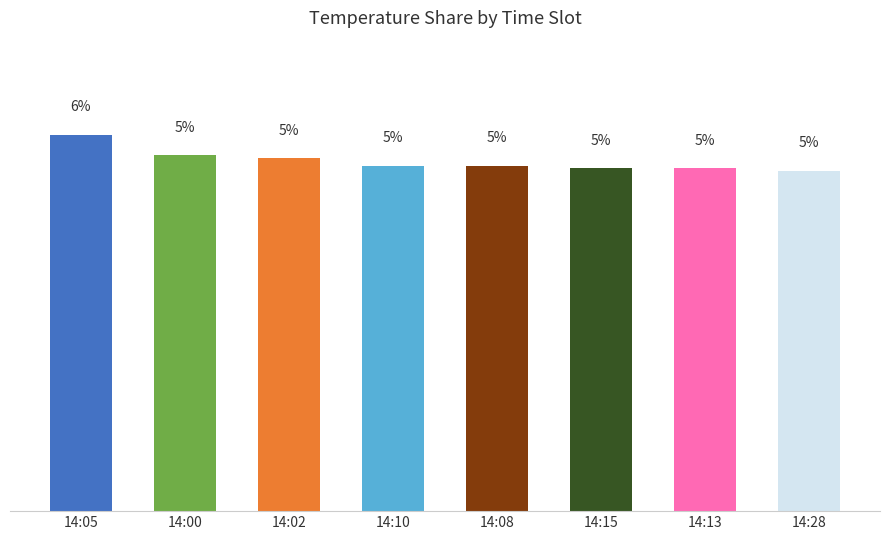

What is the label of the 6th bar from the right?

14:02